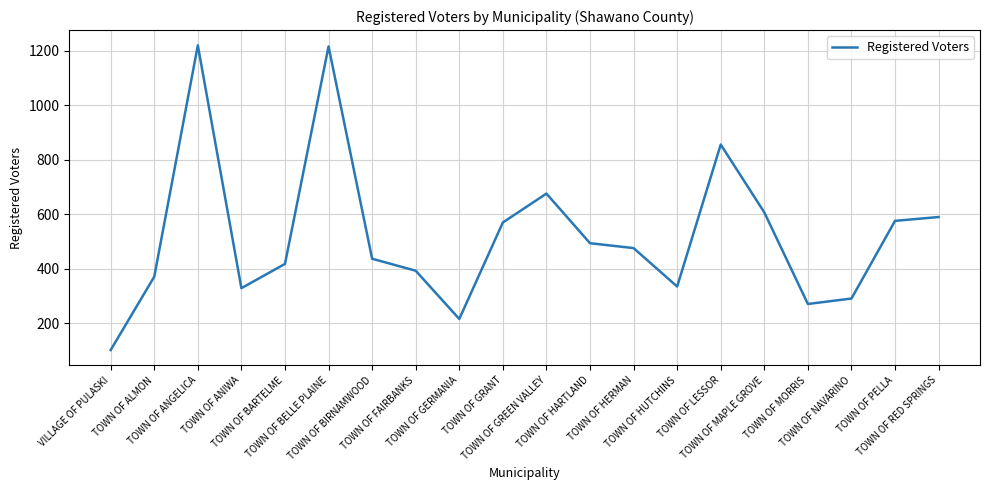

At which label does the data first exceed 476?

TOWN OF ANGELICA